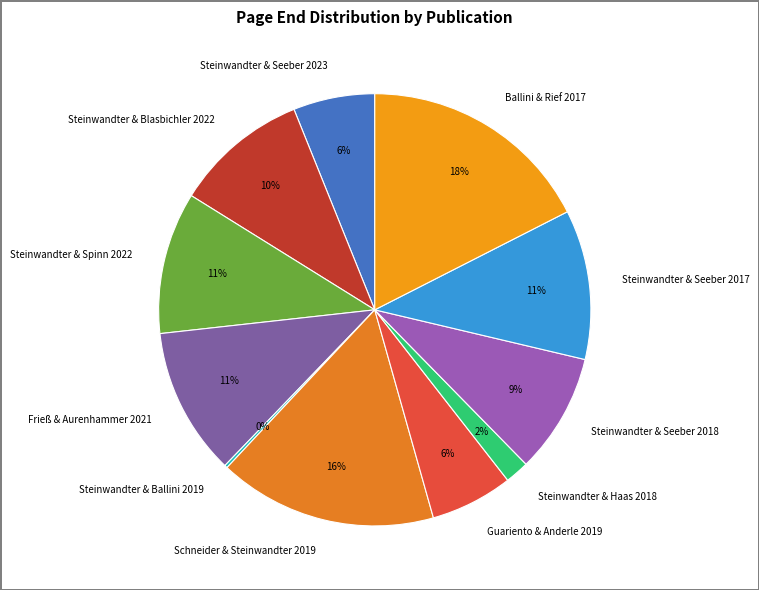

To the nearest percent, what is the average slice percentage?

9%